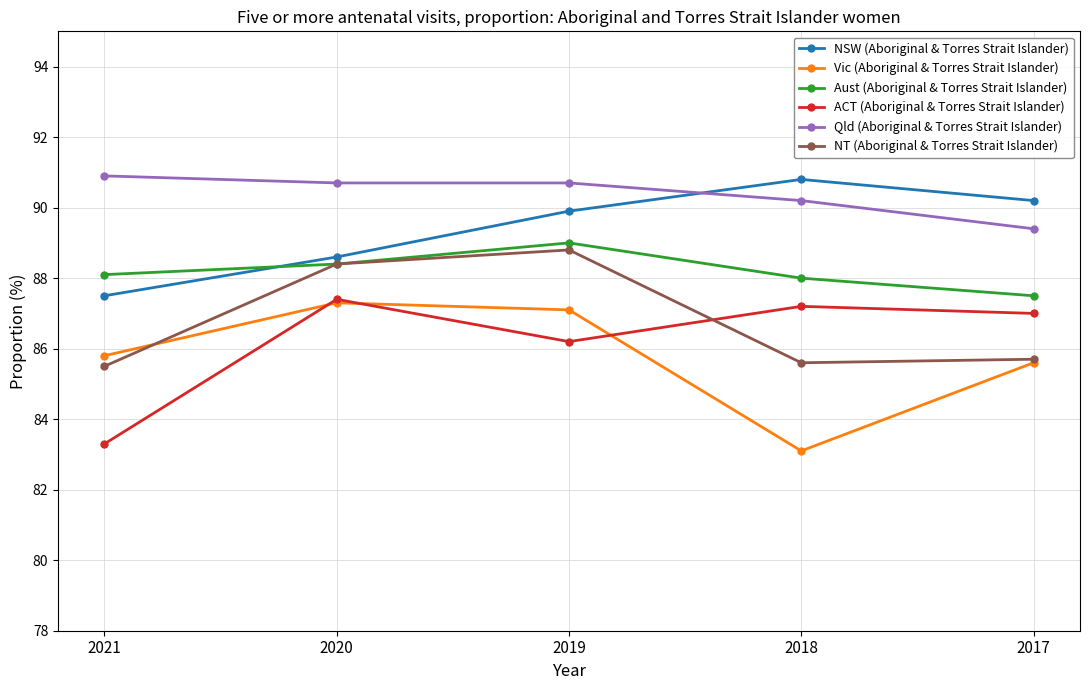

What is the value of the NT (Aboriginal & Torres Strait Islander) point at the 2nd from the left?

88.4